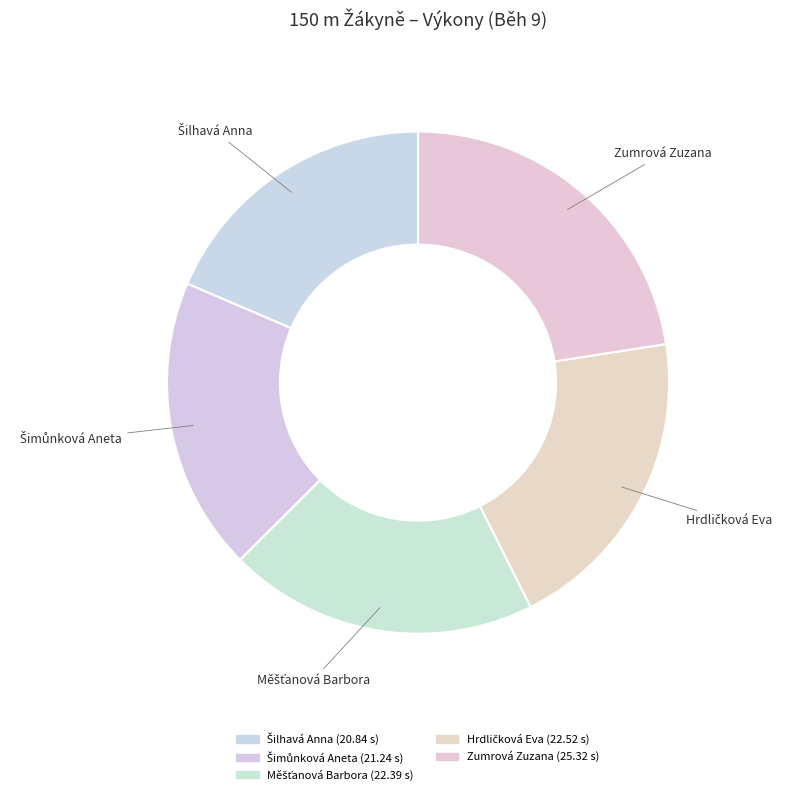

How many slices are in this pie chart?

5